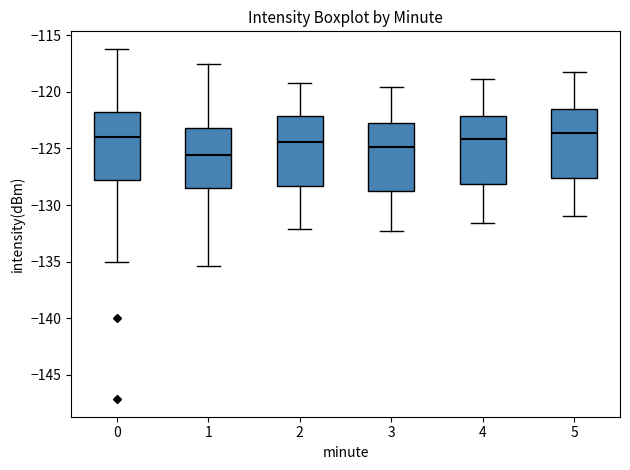

Reading left to right, transcribe this box plot: for each box, give where its median line is, the range the box spans, and where its two whiskers end, as read against the y-axis. The values are not printed on the chart, so give them approximately, as read against the axis.

0: median -124.0, box -128.0 to -122.0, whiskers -135.0 to -116.0
1: median -125.5, box -128.5 to -123.0, whiskers -135.5 to -117.5
2: median -124.5, box -128.5 to -122.0, whiskers -132.0 to -119.0
3: median -125.0, box -129.0 to -123.0, whiskers -132.5 to -119.5
4: median -124.0, box -128.0 to -122.0, whiskers -131.5 to -119.0
5: median -123.5, box -127.5 to -121.5, whiskers -131.0 to -118.5